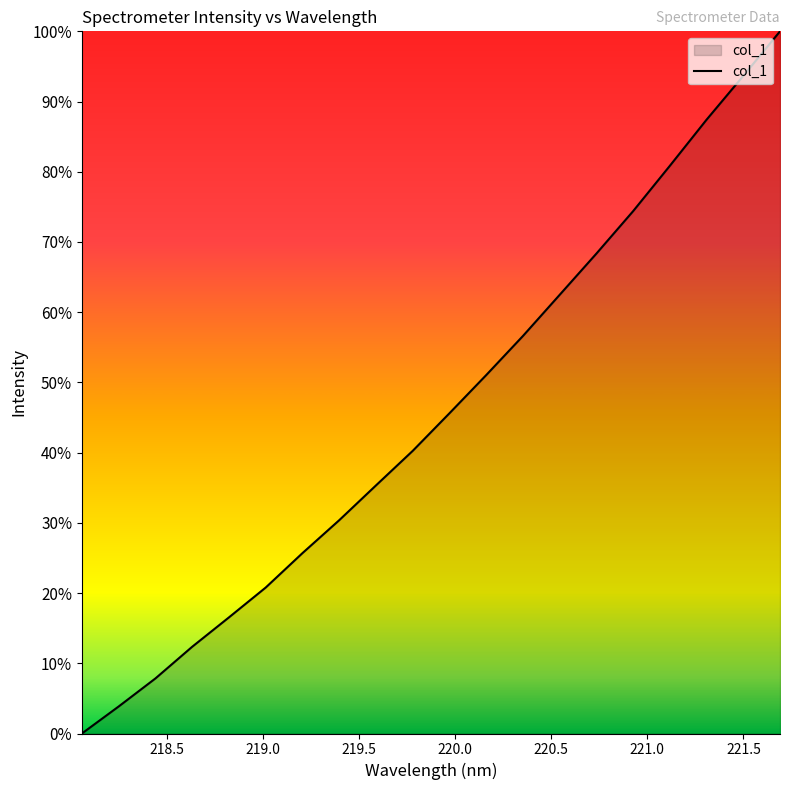

What is the average value?

45.7